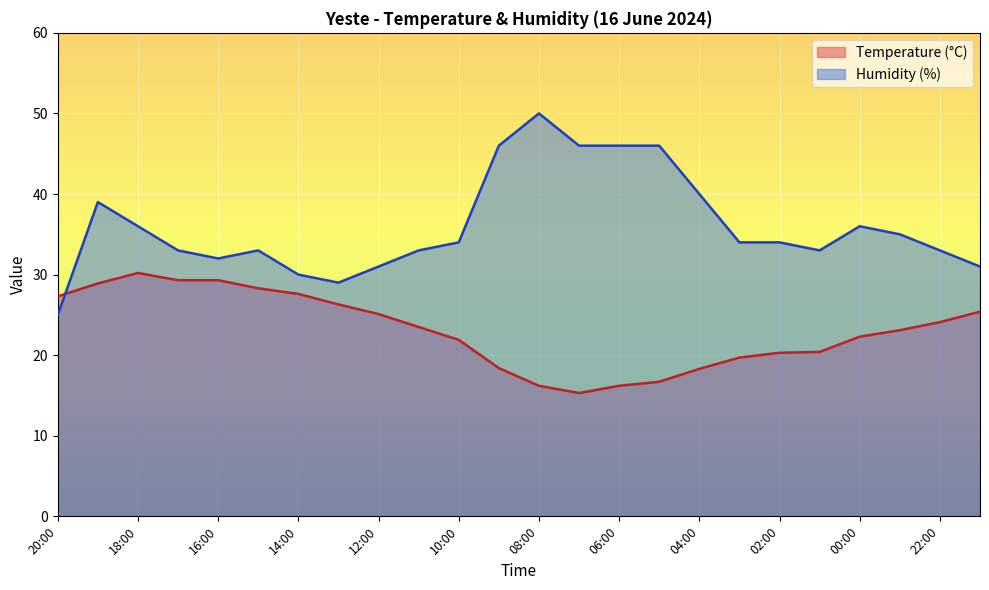

At which category does Temperature (°C) reach its first local valley?

07:00